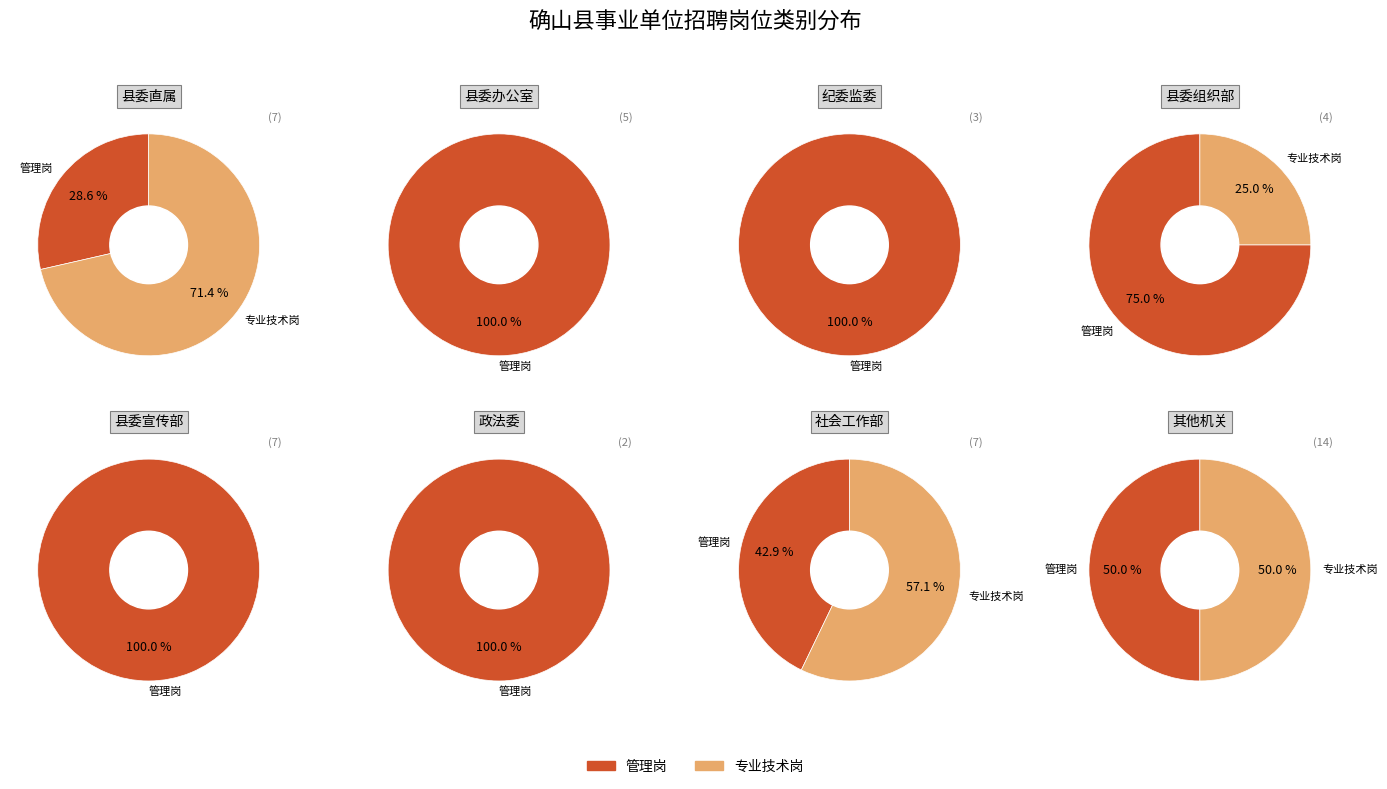

To the nearest percent, what is the difference between the largest and smallest slice percentages?

43%